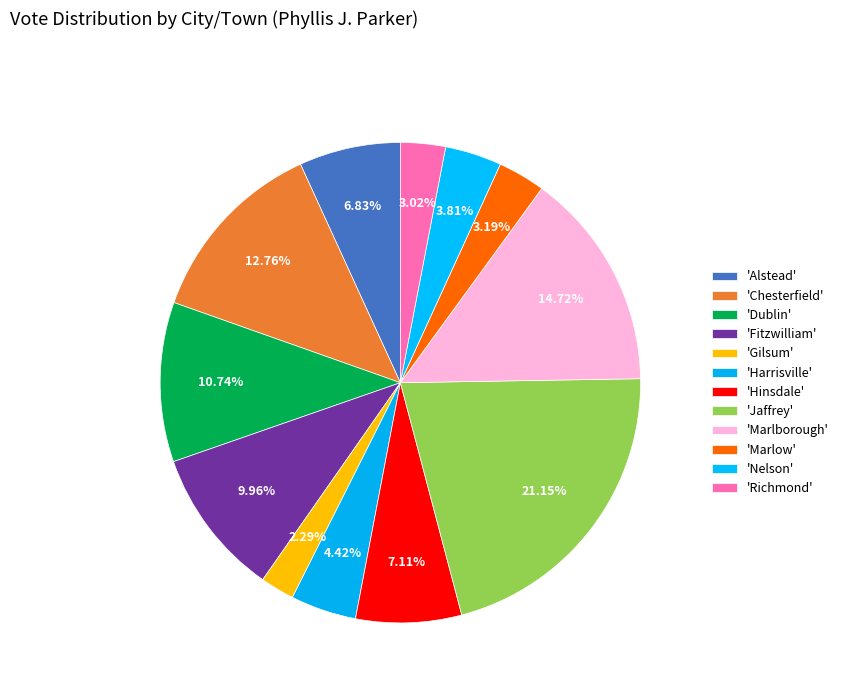

What is the smallest slice in the pie chart?

Gilsum